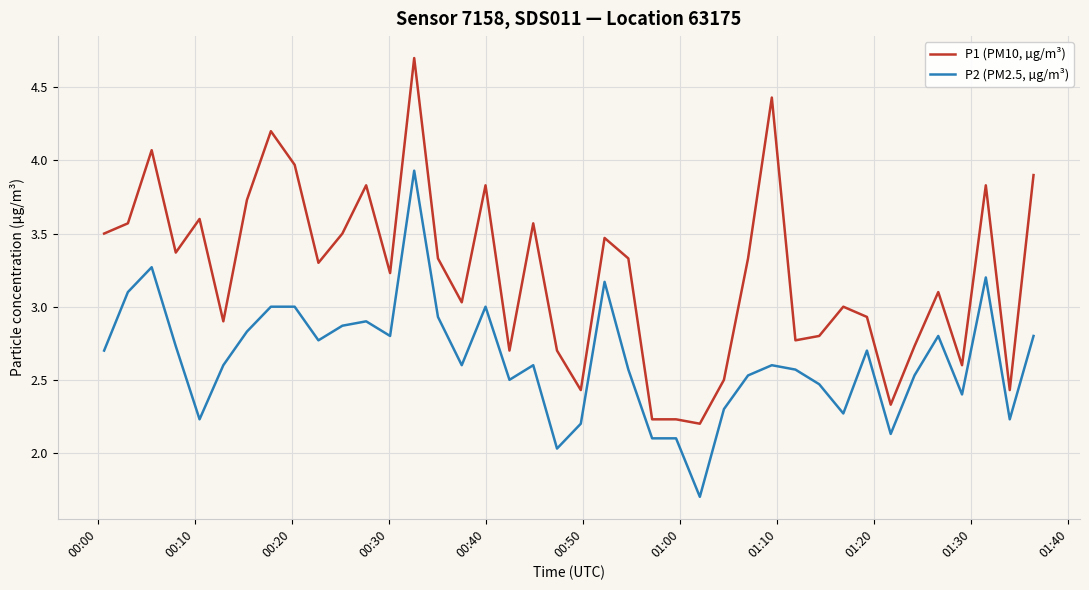

List the series in order of their overall mean, highest first.

P1 (PM10, µg/m³), P2 (PM2.5, µg/m³)